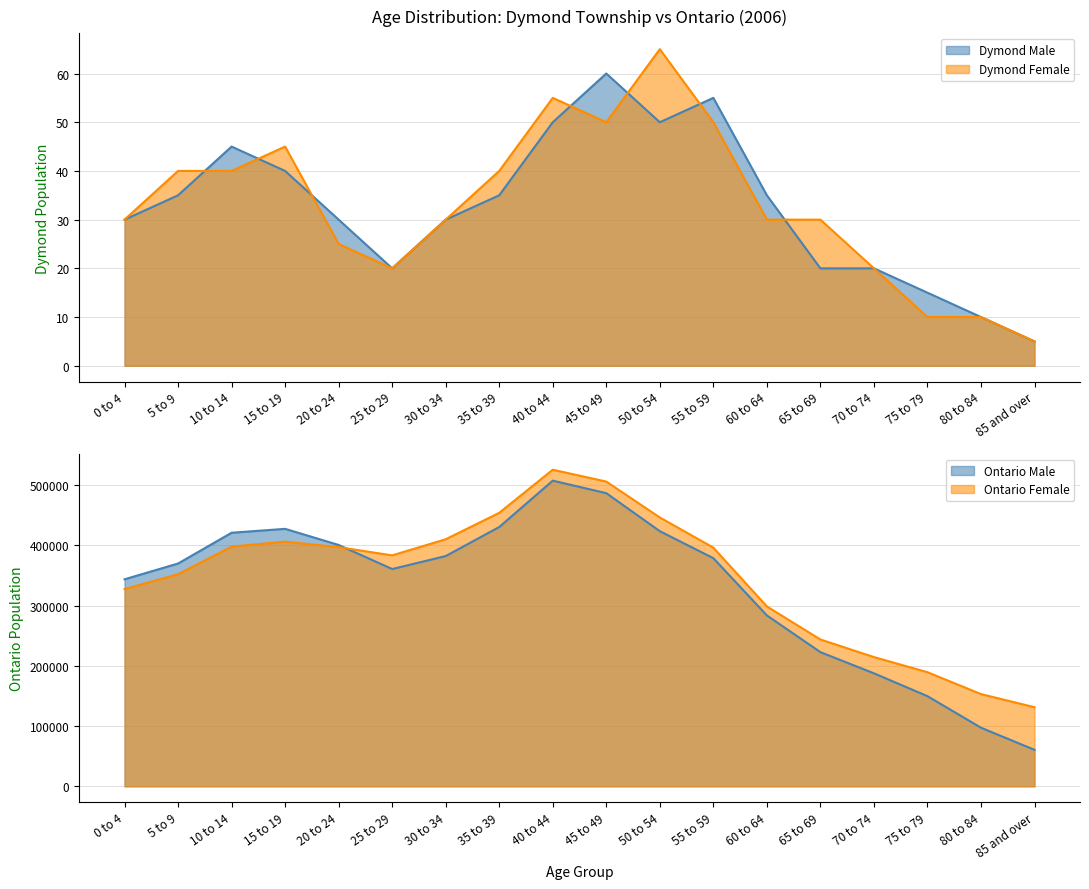

At which label is Dymond Male closest to 32?

0 to 4